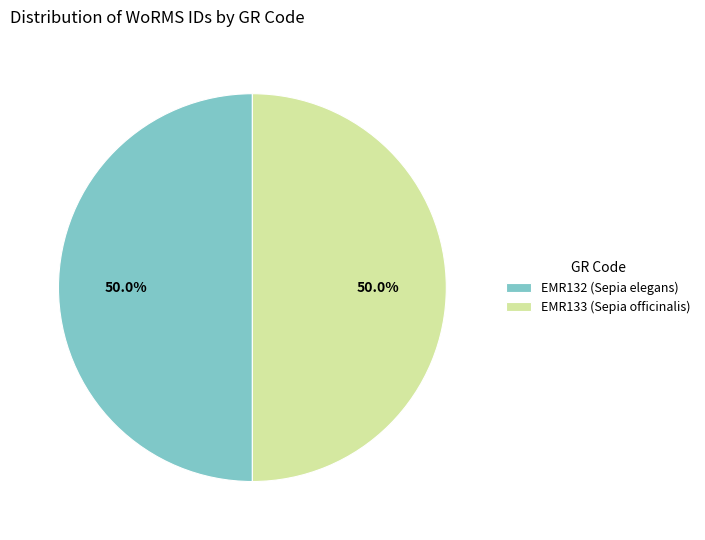

What is the ratio of the value at EMR132 (Sepia elegans) to the value at EMR133 (Sepia officinalis)?

1.0